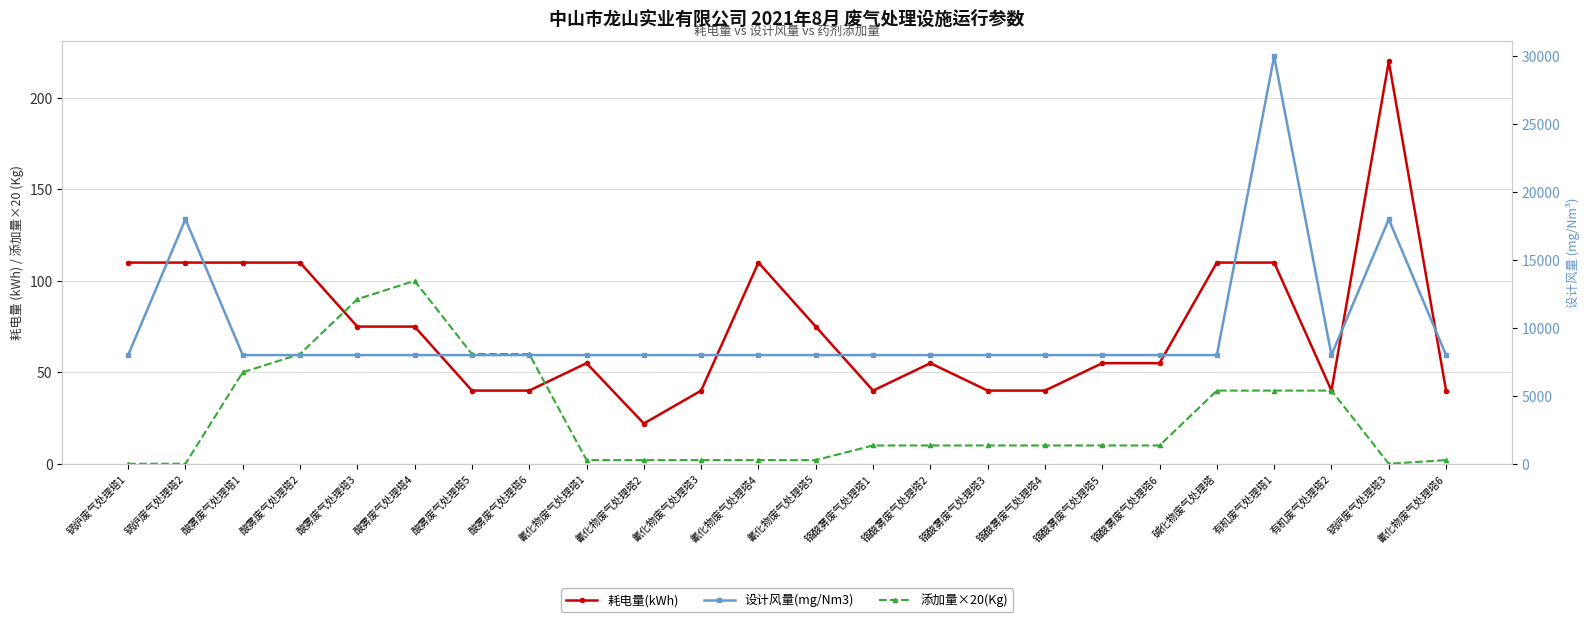

Which label corresponds to the largest value in the chart?

有机废气处理塔1